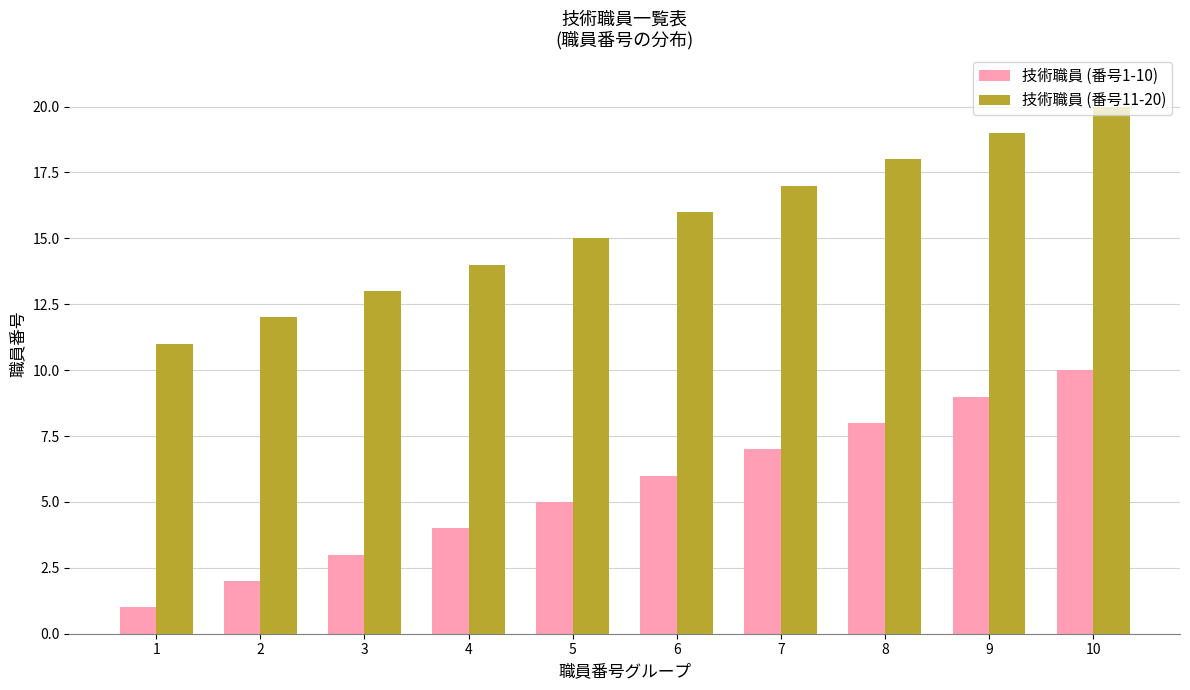

Is the value of 技術職員 (番号11-20) at 1 greater than the value of 技術職員 (番号1-10) at 5?

Yes